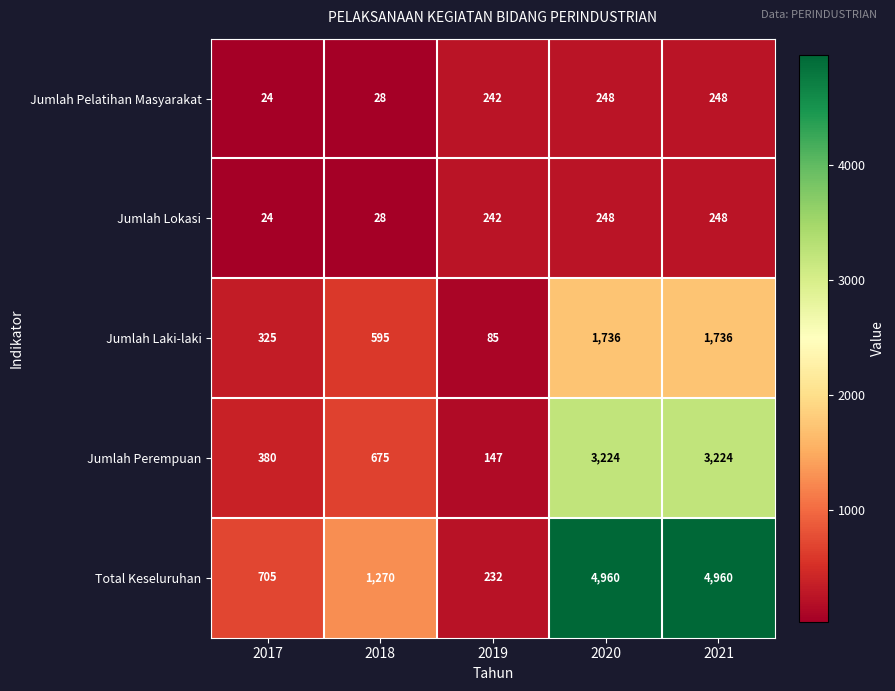

What is the approximate value of Jumlah Pelatihan Masyarakat at 2019, to the nearest 5?

240